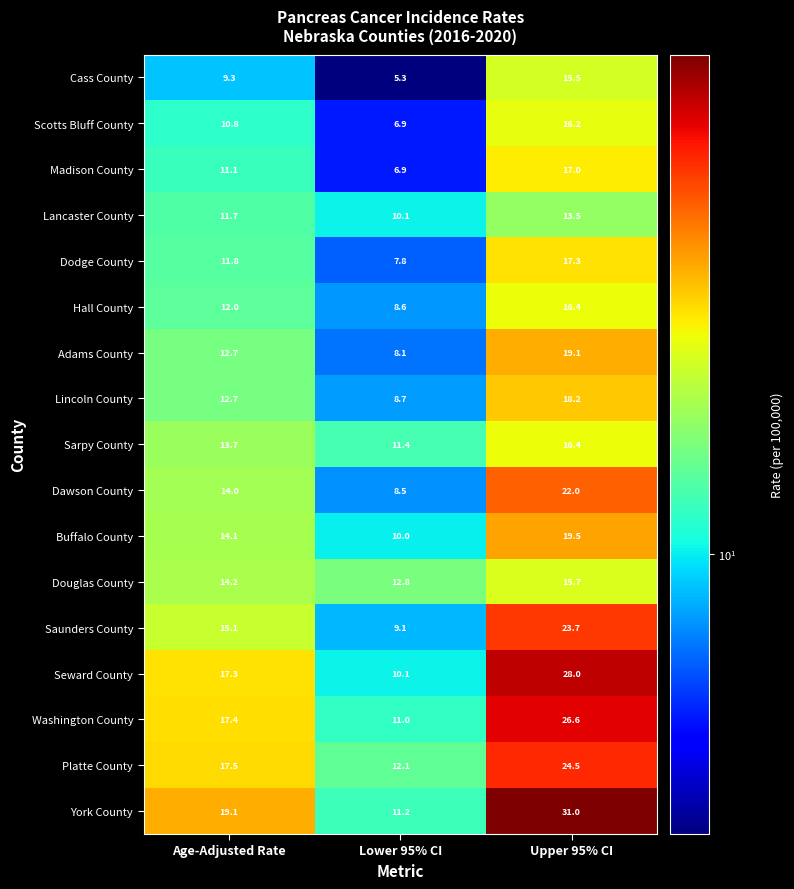

At which label is York County closest to 21?

Age-Adjusted Rate